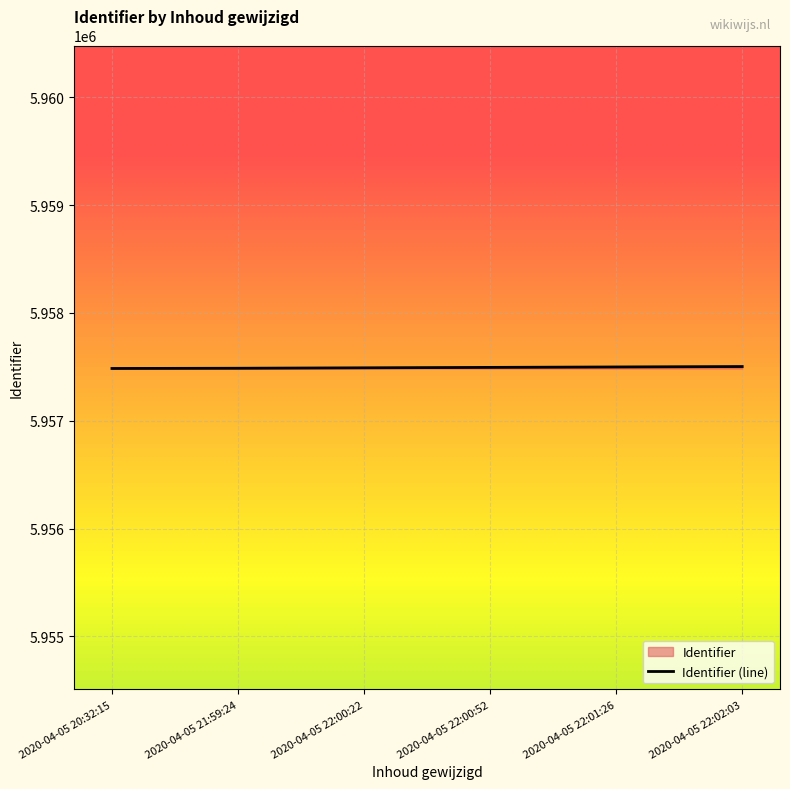

What is the difference between the maximum and minimum values?

18